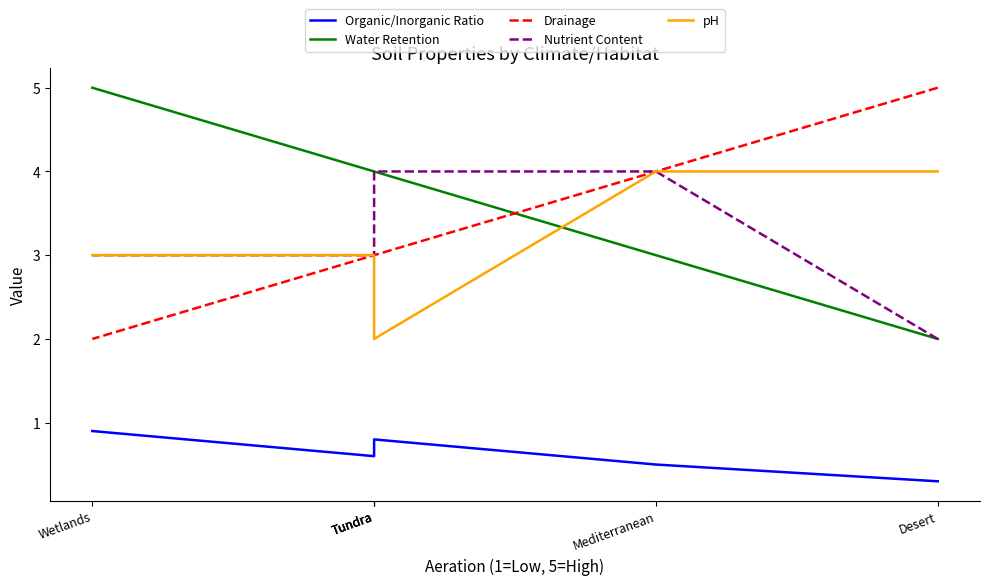

What is the difference between the highest and lowest values at Desert?

4.7